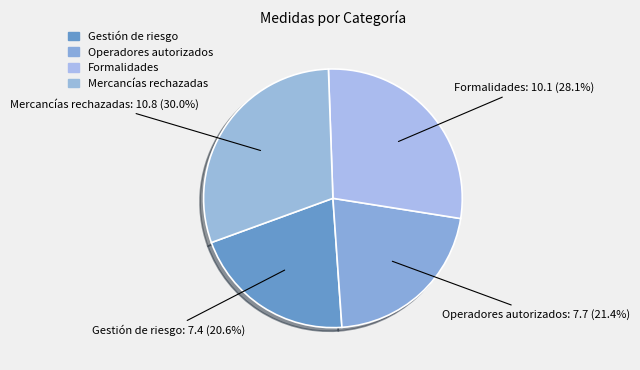

Approximately how many times larger is the value at Mercancías rechazadas compared to Gestión de riesgo?

1.5